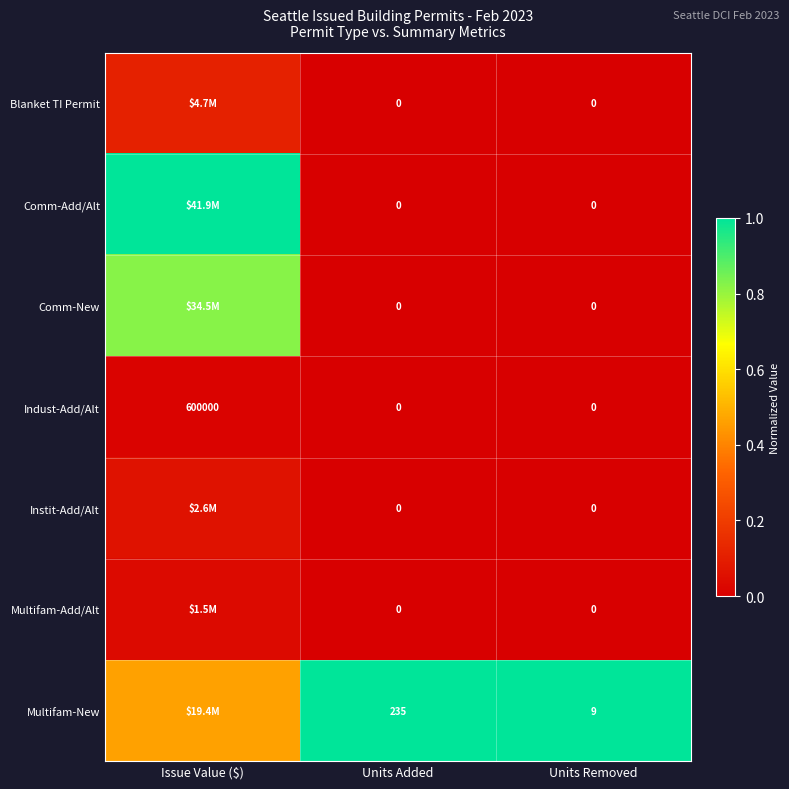

Between Units Added and Units Removed, which series saw the biggest shift?

Multifam-New